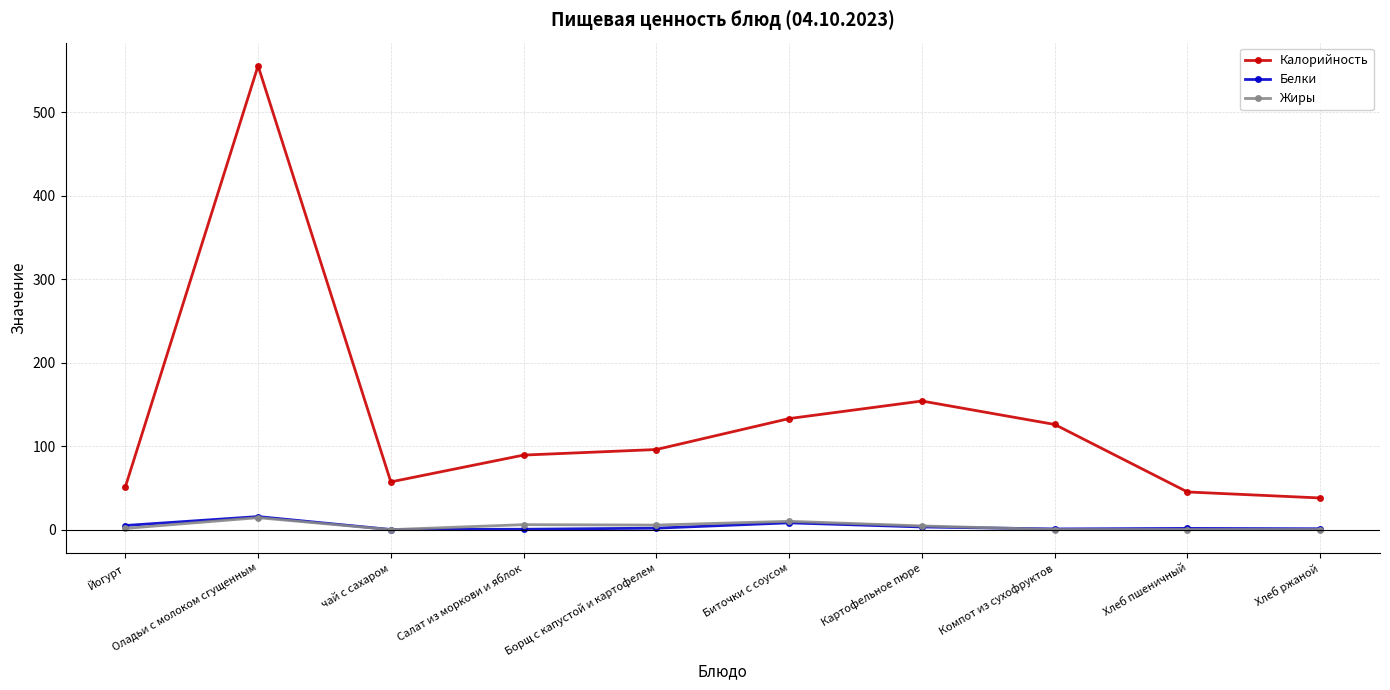

The Калорийность series shows 126.1 at Компот из сухофруктов. True or false?

True